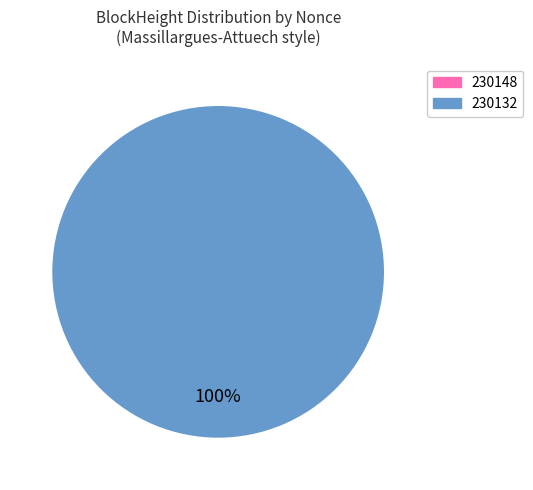

Is it true that 230148 is 0% of the pie?

True